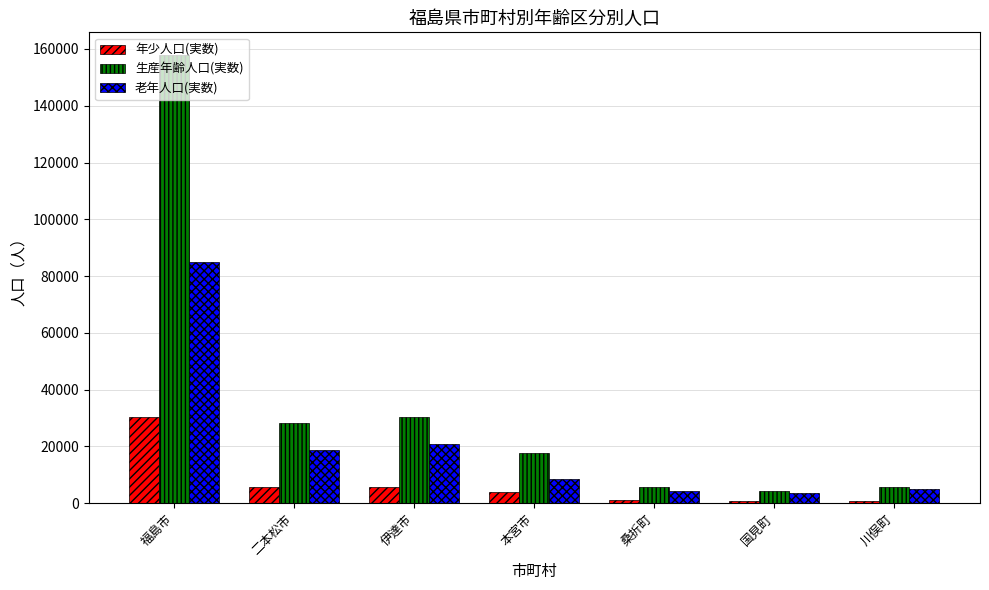

What is the maximum value for 生産年齢人口(実数)?

157967